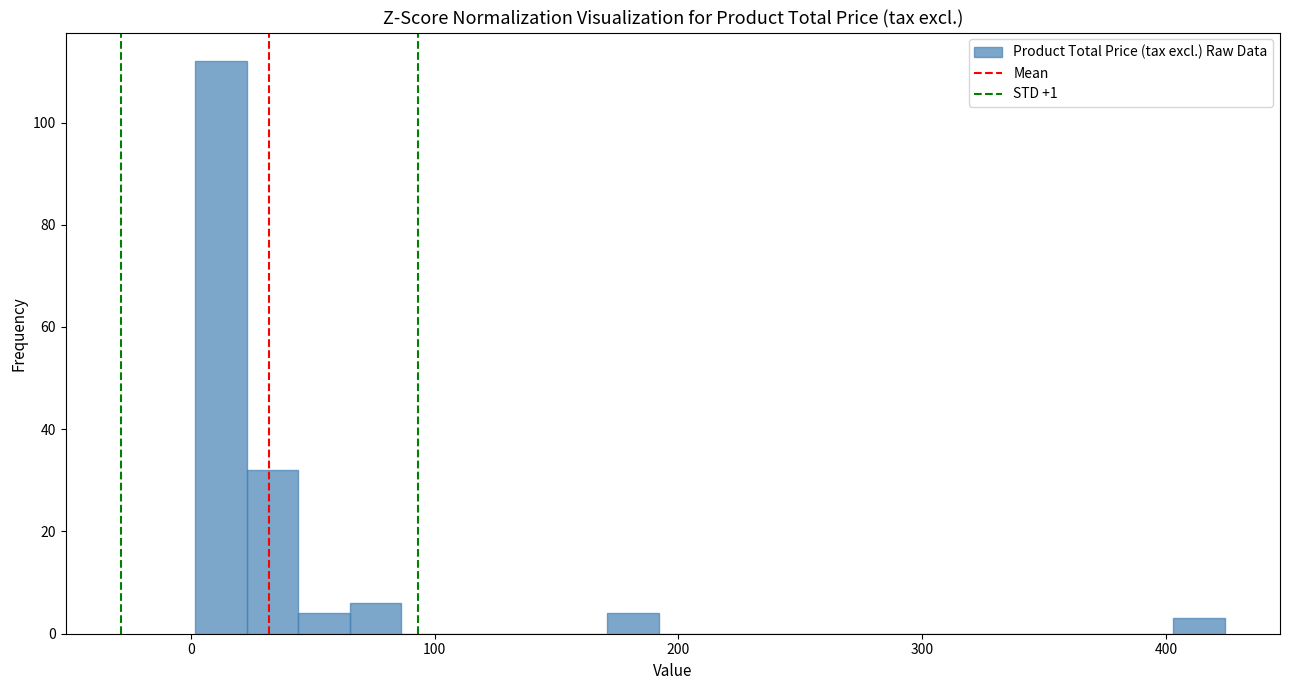

Around what value on the x-axis is the tallest bar? Give the approximate position of its centre, as read against the axis.

10